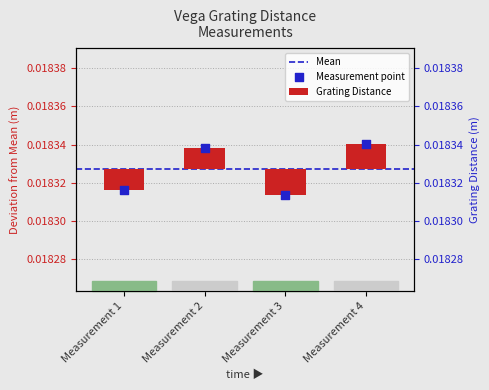

Between Measurement 3 and Measurement 1, which is larger?

Measurement 1